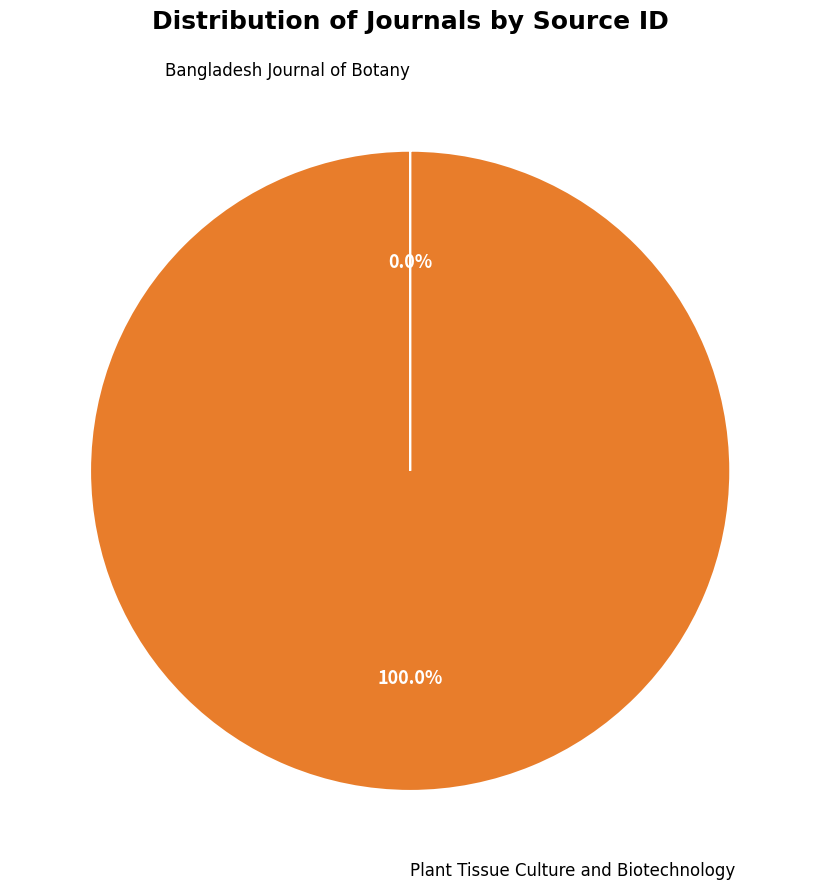

Is there a majority slice in this chart?

Yes